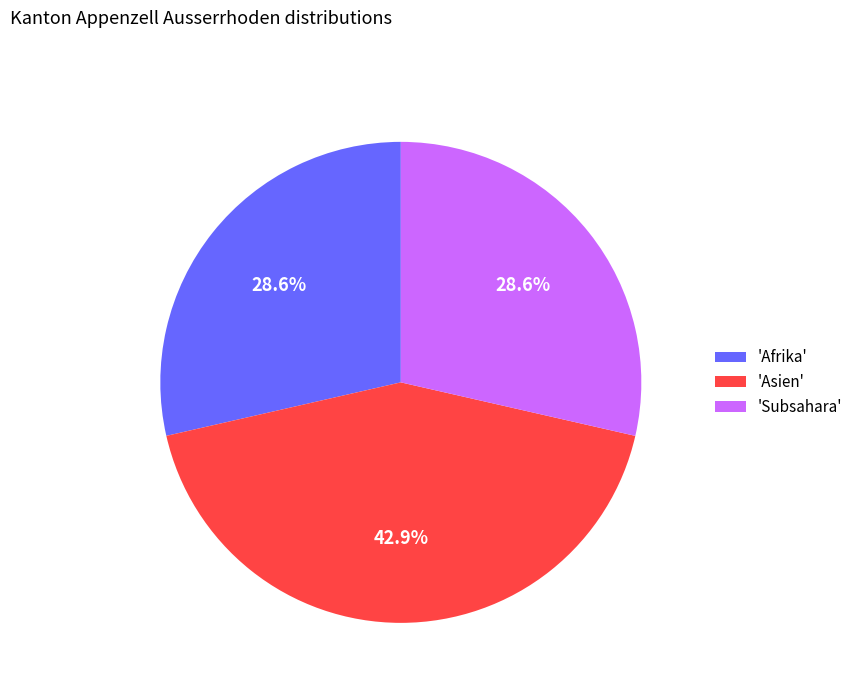

How many slices are in this pie chart?

3